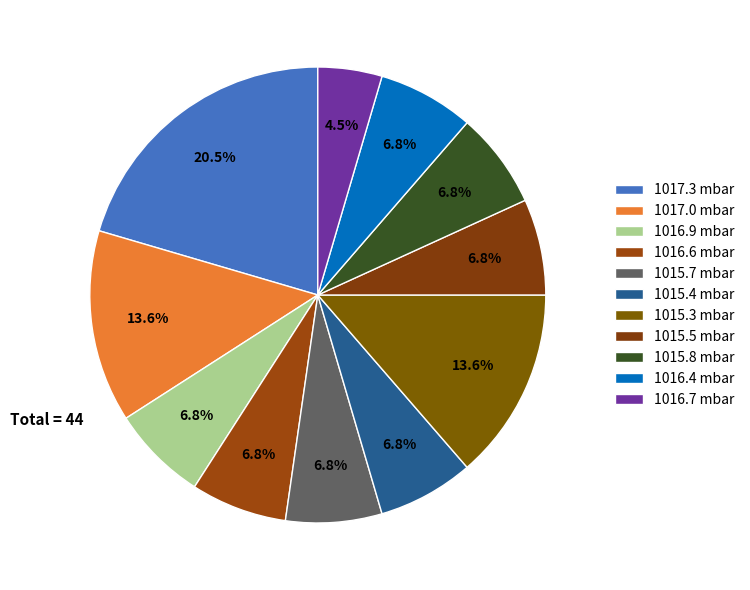

Which category has the biggest portion of the pie?

1017.3